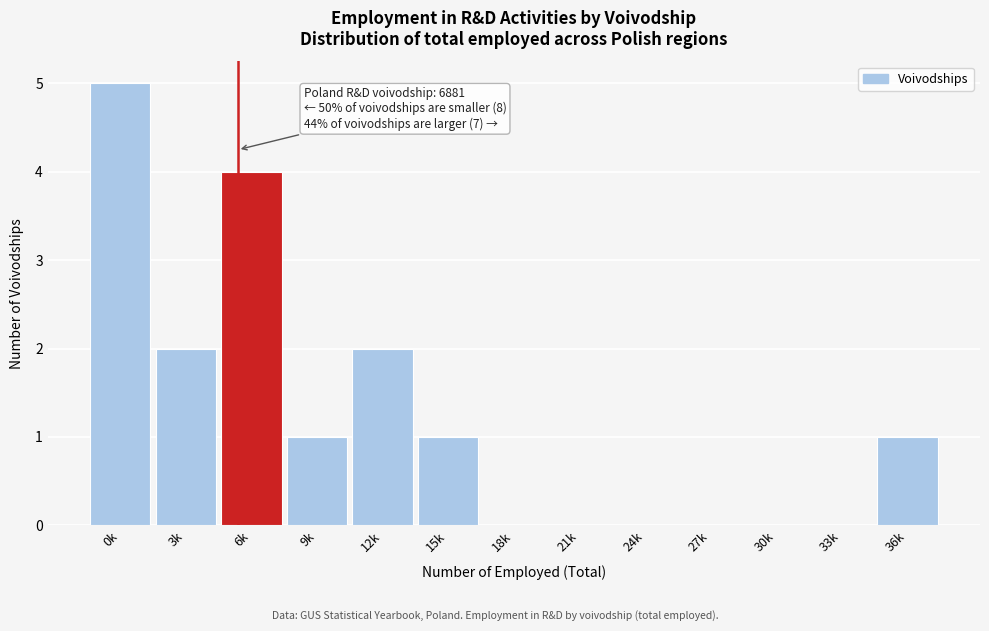

Reading left to right, what are all the values shown in this chart?

0k=5	3k=2	6k=4	9k=1	12k=2	15k=1	18k=0	21k=0	24k=0	27k=0	30k=0	33k=0	36k=1